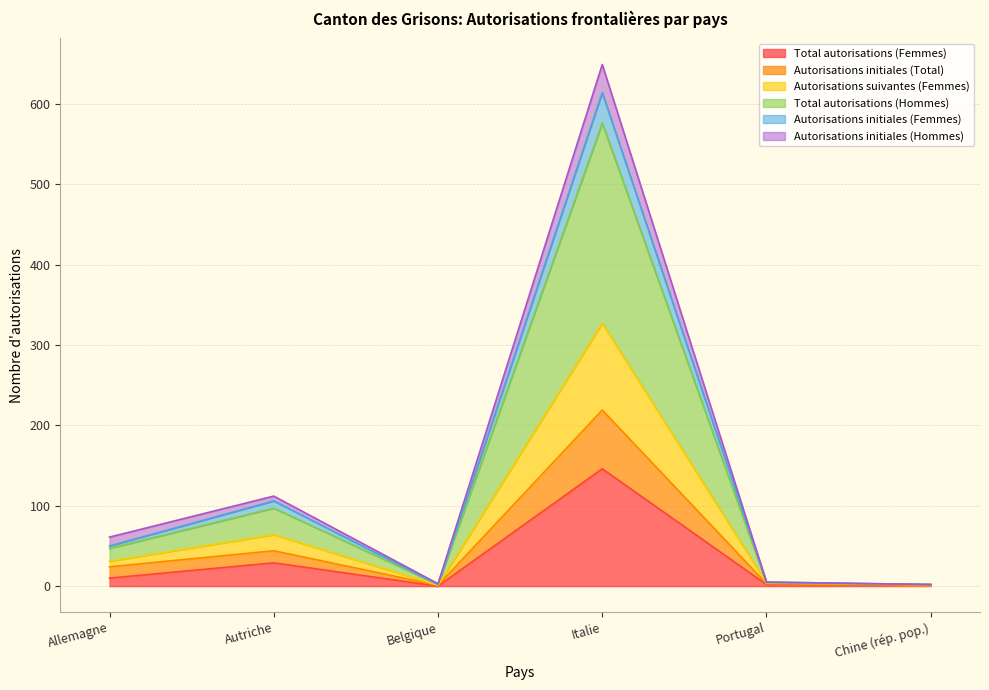

In Autorisations initiales (Total), how many points are higher than both neighbors (excluding endpoints)?

2